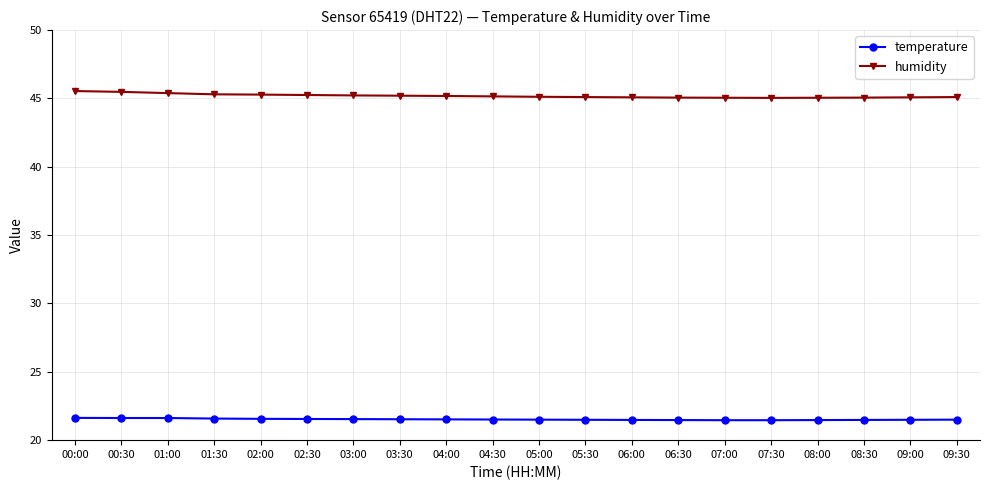

What is the difference between the temperature values at 00:00 and 07:30?

0.2